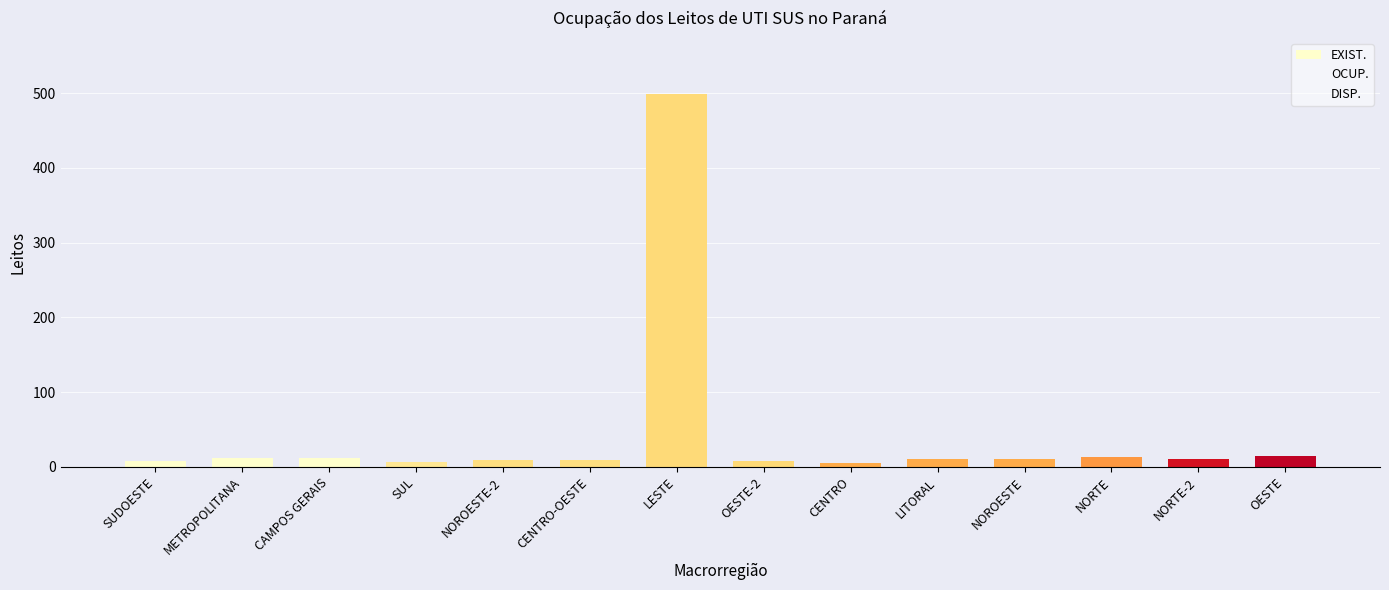

What is the spread (max minus min) of values at CAMPOS GERAIS?

12